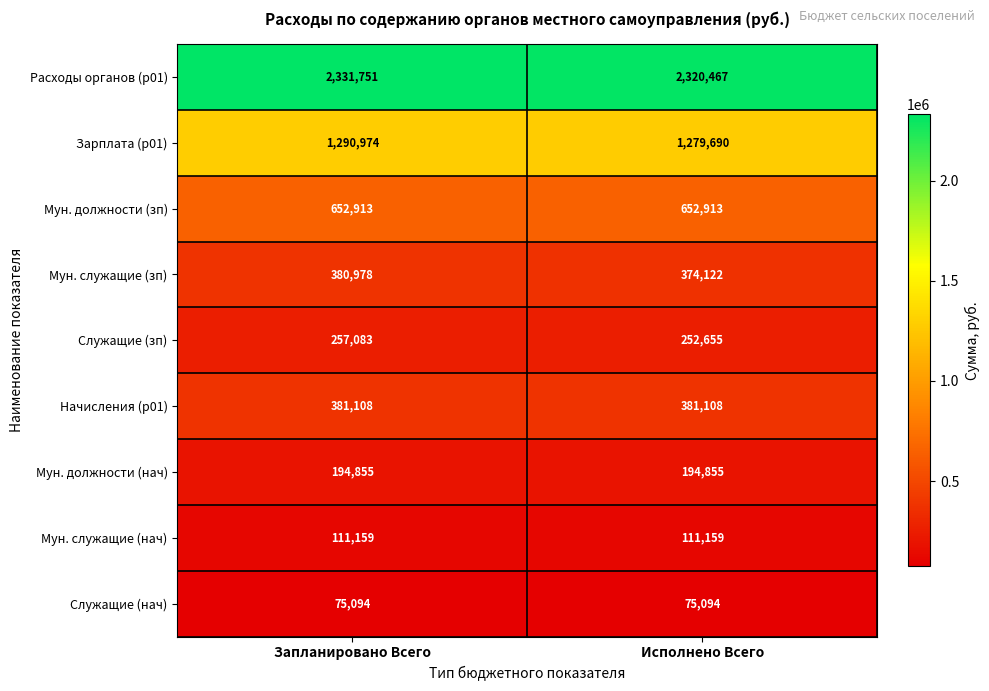

Rank the series at Запланировано Всего from lowest to highest value.

Служащие (нач), Мун. служащие (нач), Мун. должности (нач), Служащие (зп), Мун. служащие (зп), Начисления (р01), Мун. должности (зп), Зарплата (р01), Расходы органов (р01)